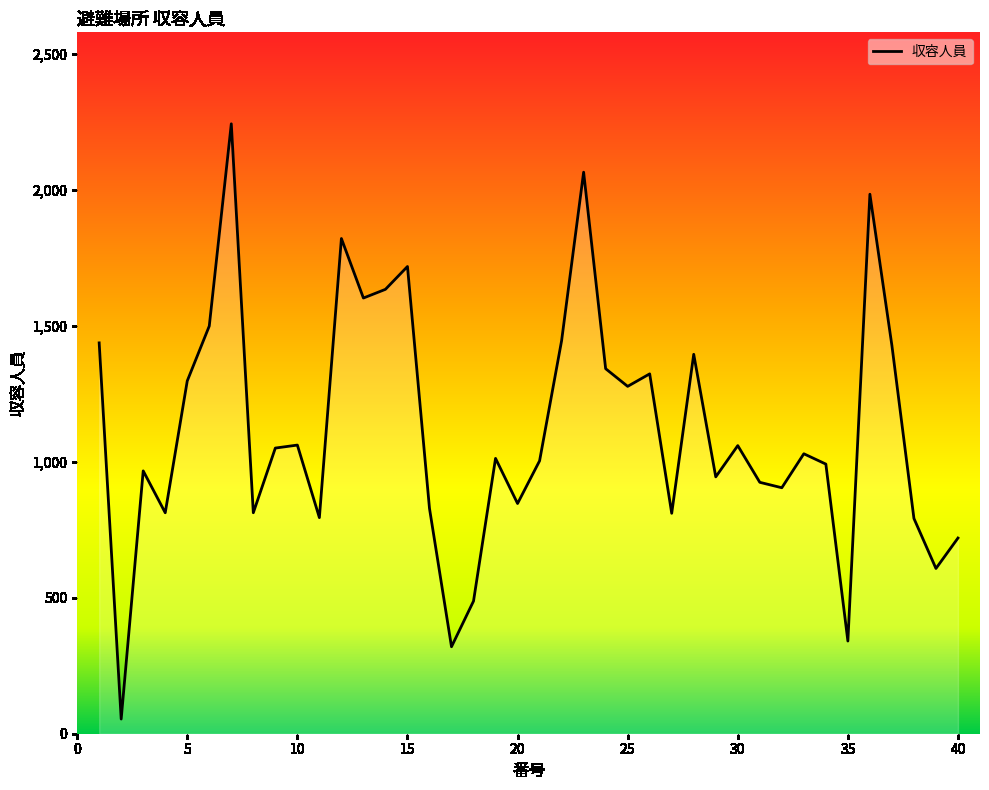

What is the maximum value shown in the chart?

2244